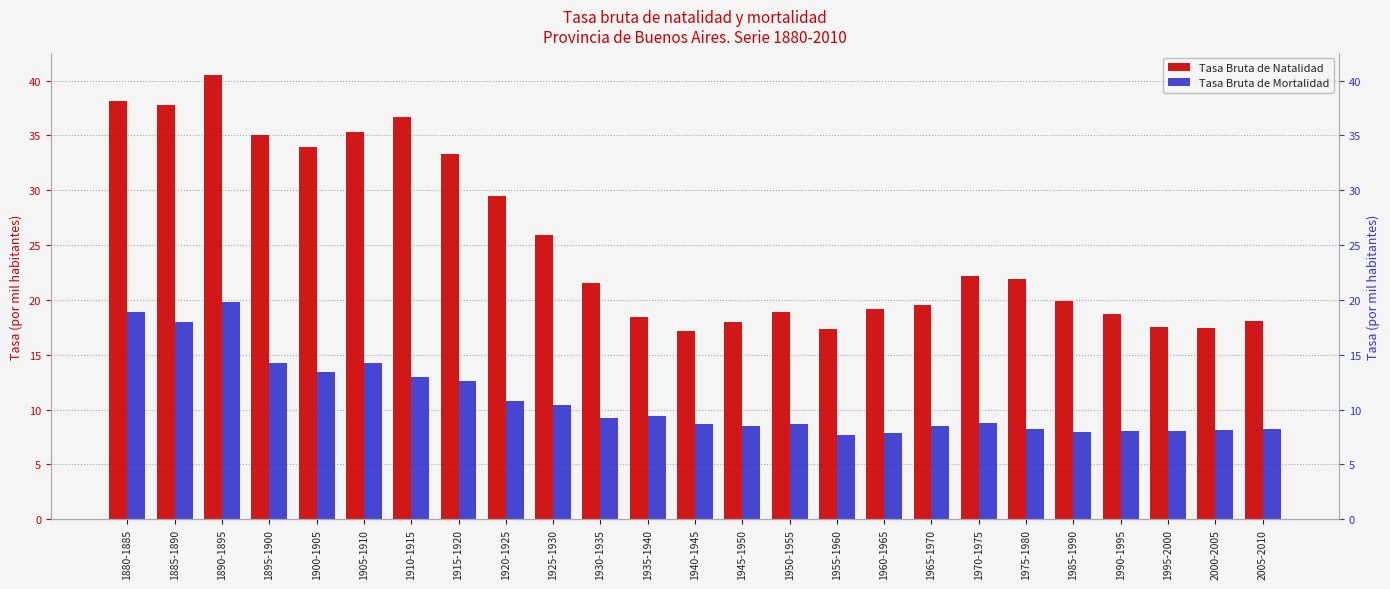

List the labels in order of Tasa Bruta de Natalidad value, largest first.

1890-1895, 1880-1885, 1885-1890, 1910-1915, 1905-1910, 1895-1900, 1900-1905, 1915-1920, 1920-1925, 1925-1930, 1970-1975, 1975-1980, 1930-1935, 1985-1990, 1965-1970, 1960-1965, 1950-1955, 1990-1995, 1935-1940, 2005-2010, 1945-1950, 1995-2000, 2000-2005, 1955-1960, 1940-1945